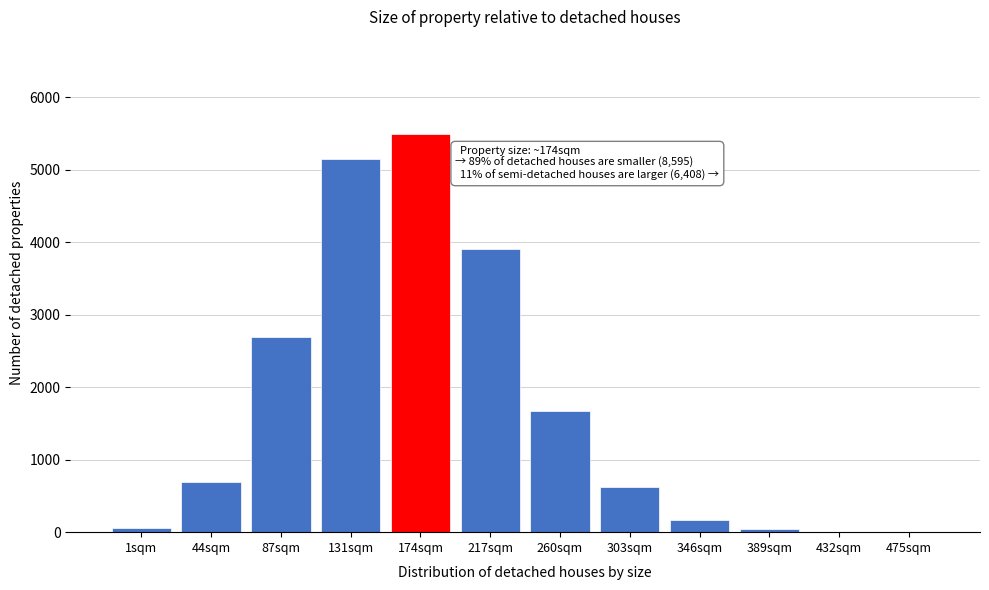

What is the maximum value shown in the chart?

5500